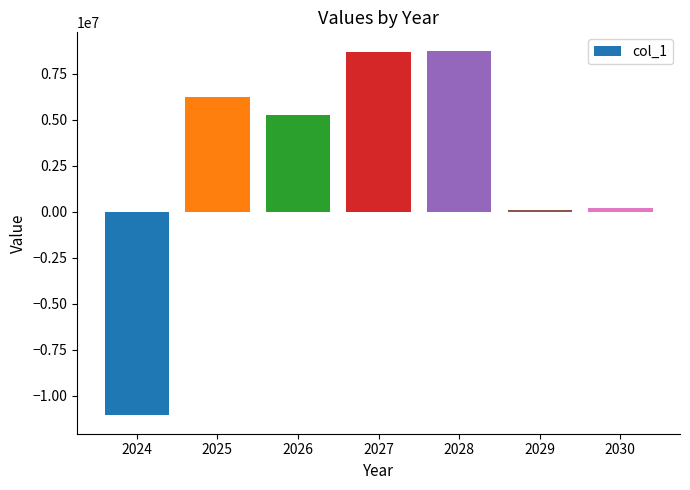

What is the average value?

2597455